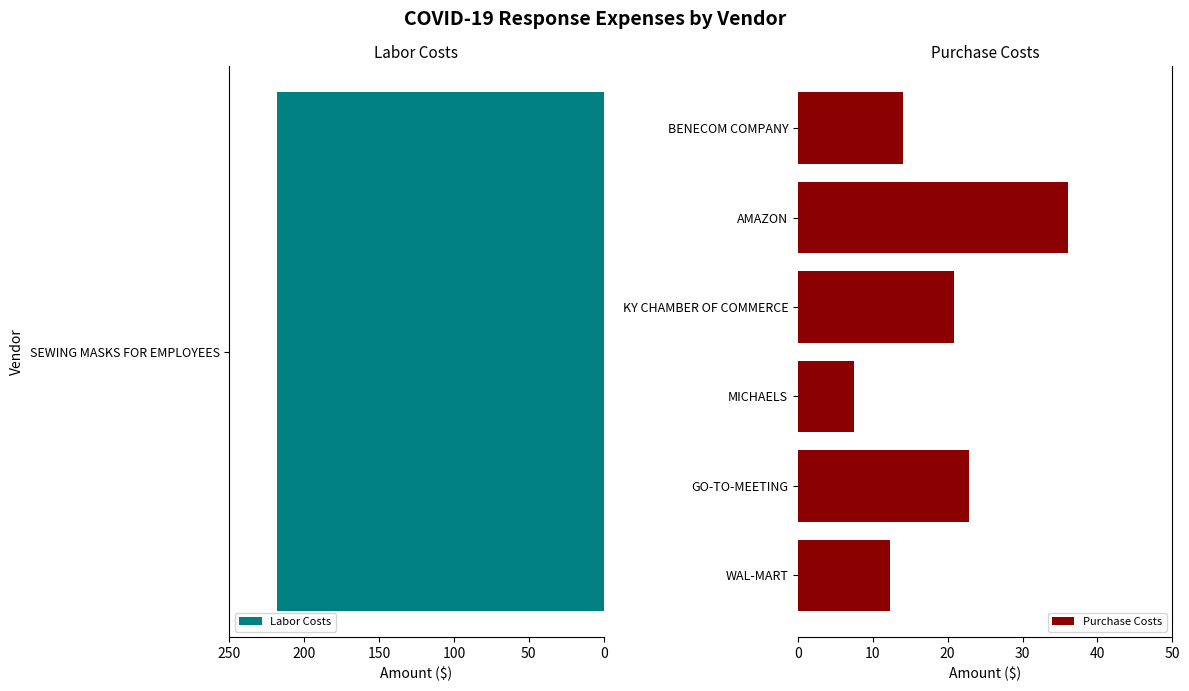

Is it true that Purchase Costs equals 14.0 at BENECOM COMPANY?

True